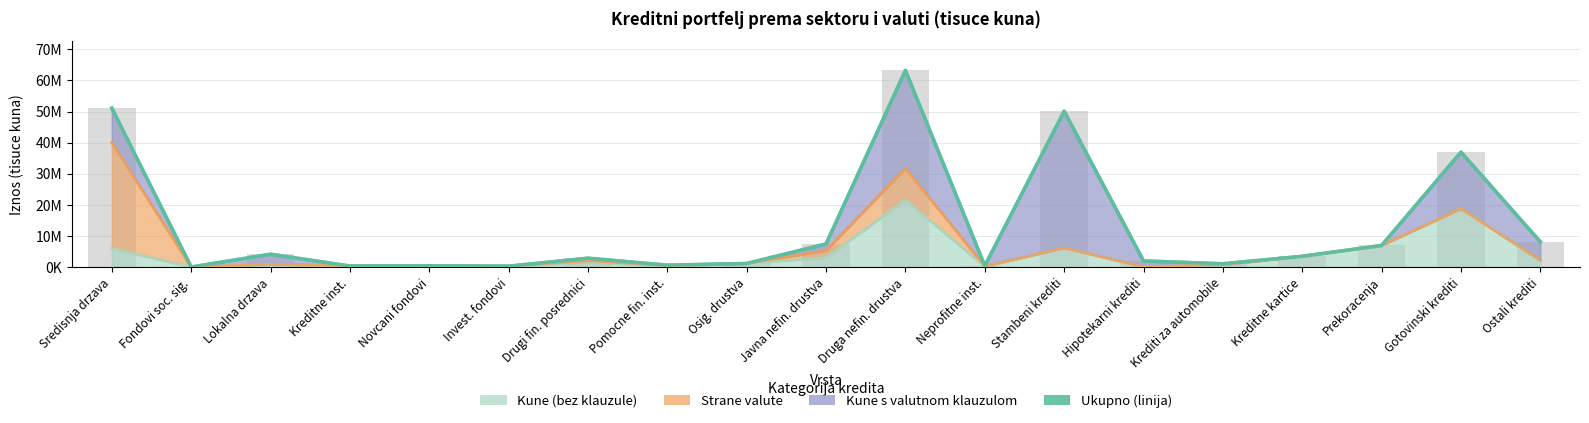

What is the maximum value shown in the chart?

63218048